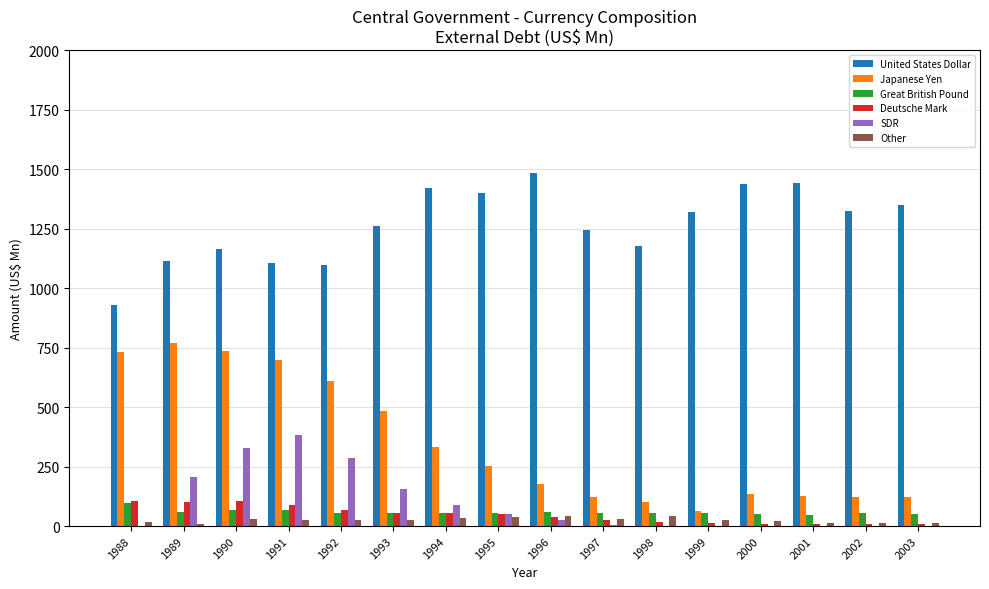

Which series changed the most between 1994 and 1999?

Japanese Yen